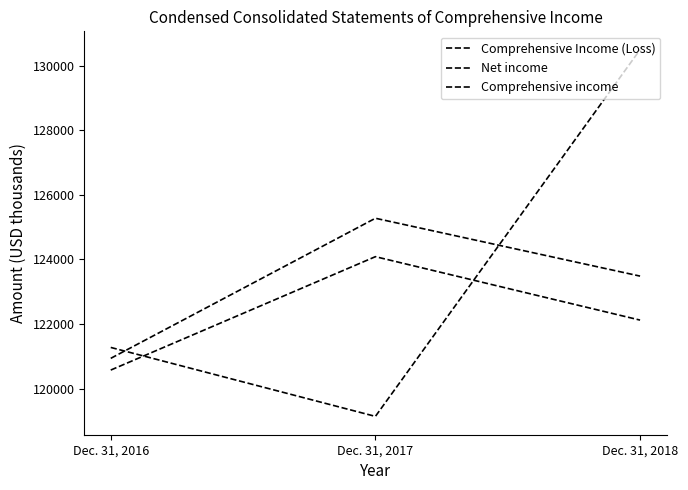

How many lines are shown in the chart?

3